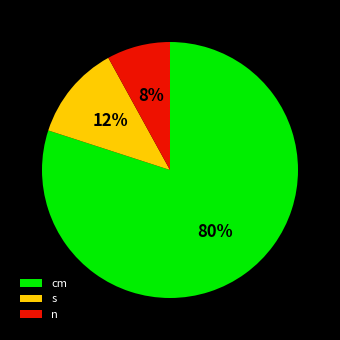

True or false: s accounts for 1% of the total.

False